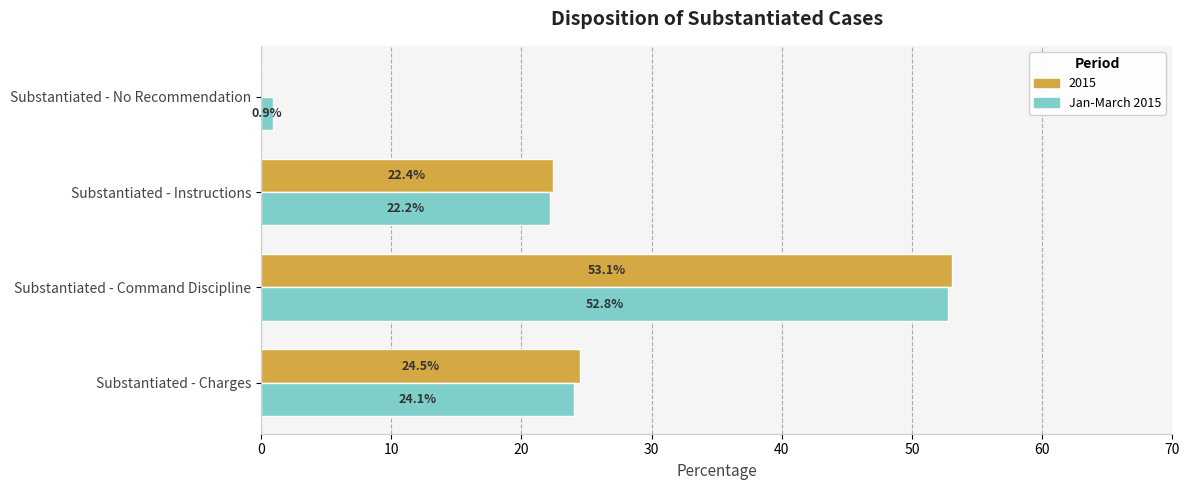

What is the maximum value shown in the chart?

53.1